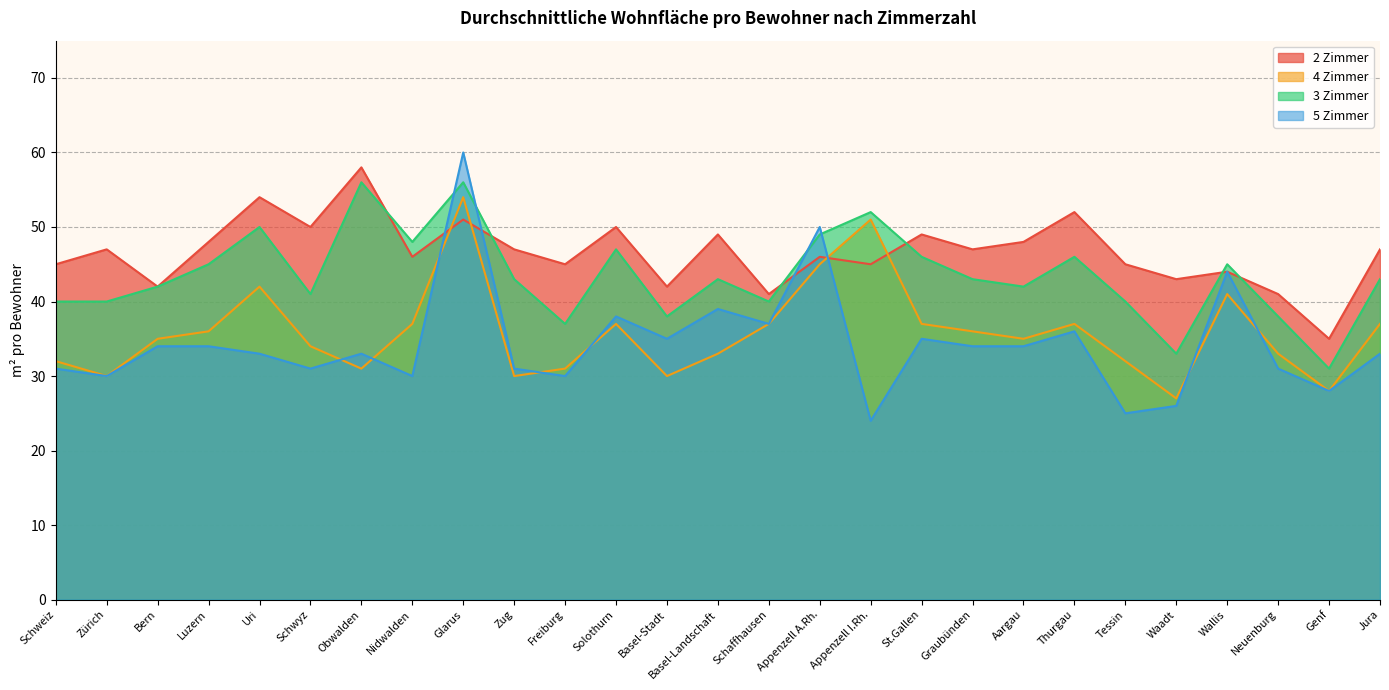

Where is the first local minimum for 4 Zimmer?

Zürich